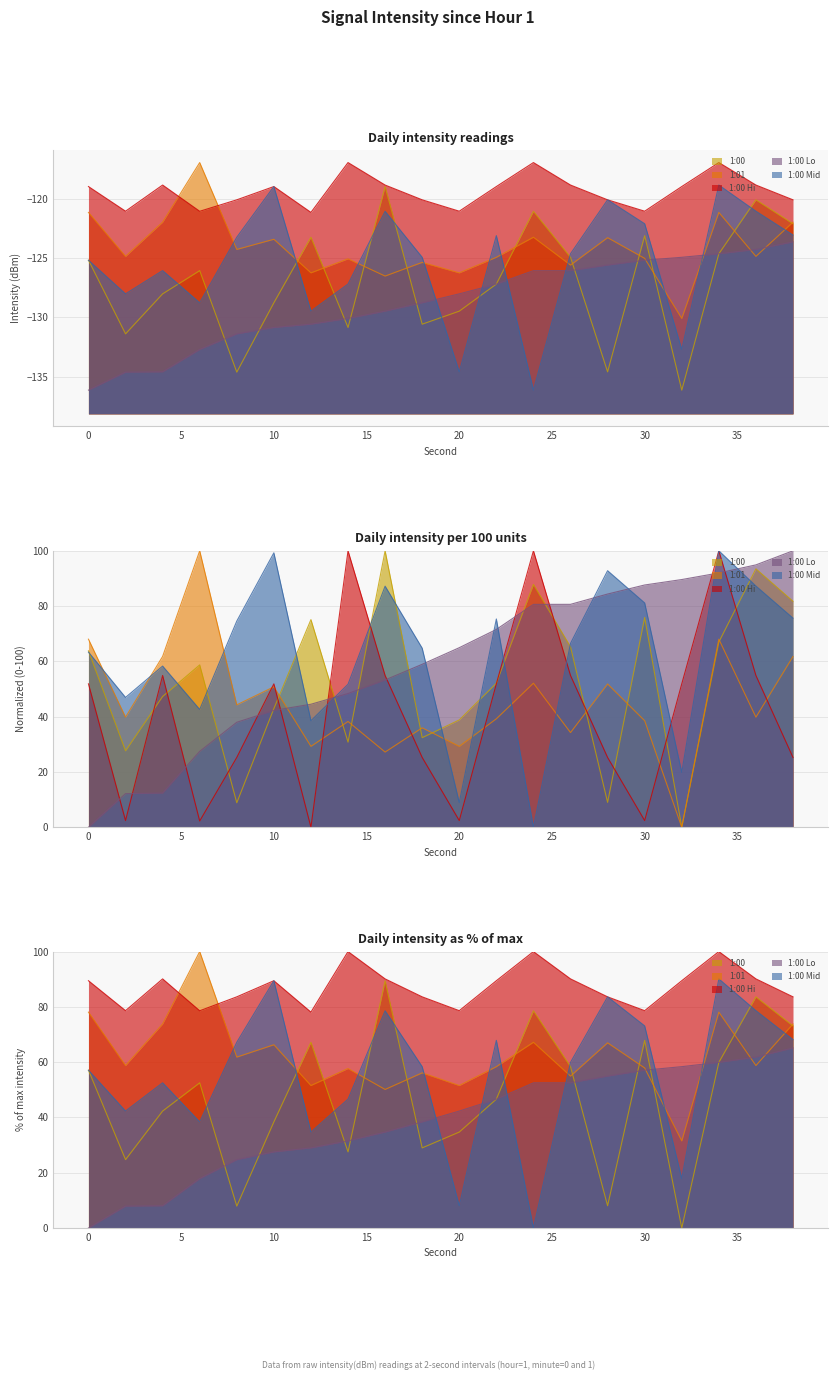

How many distinct data groups are displayed?

5